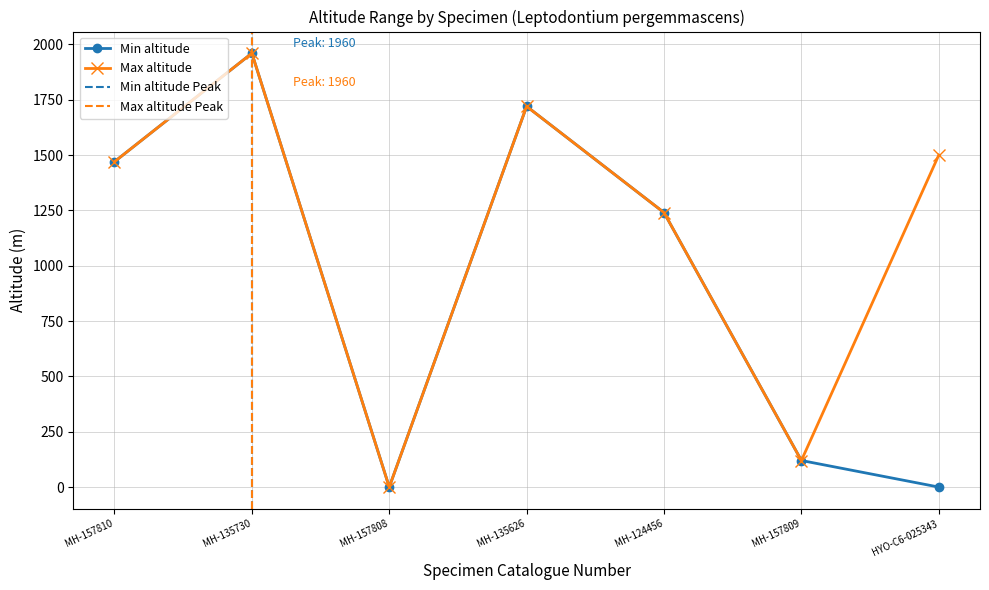

What position from the left is HYO-C6-025343?

7